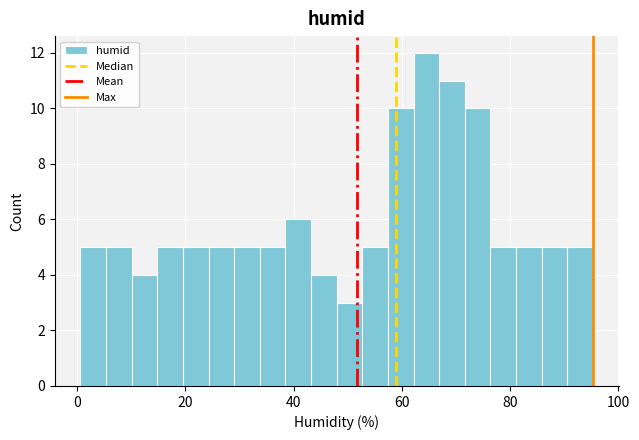

Read against the x-axis, roughly where is the centre of the tallest bar?

64